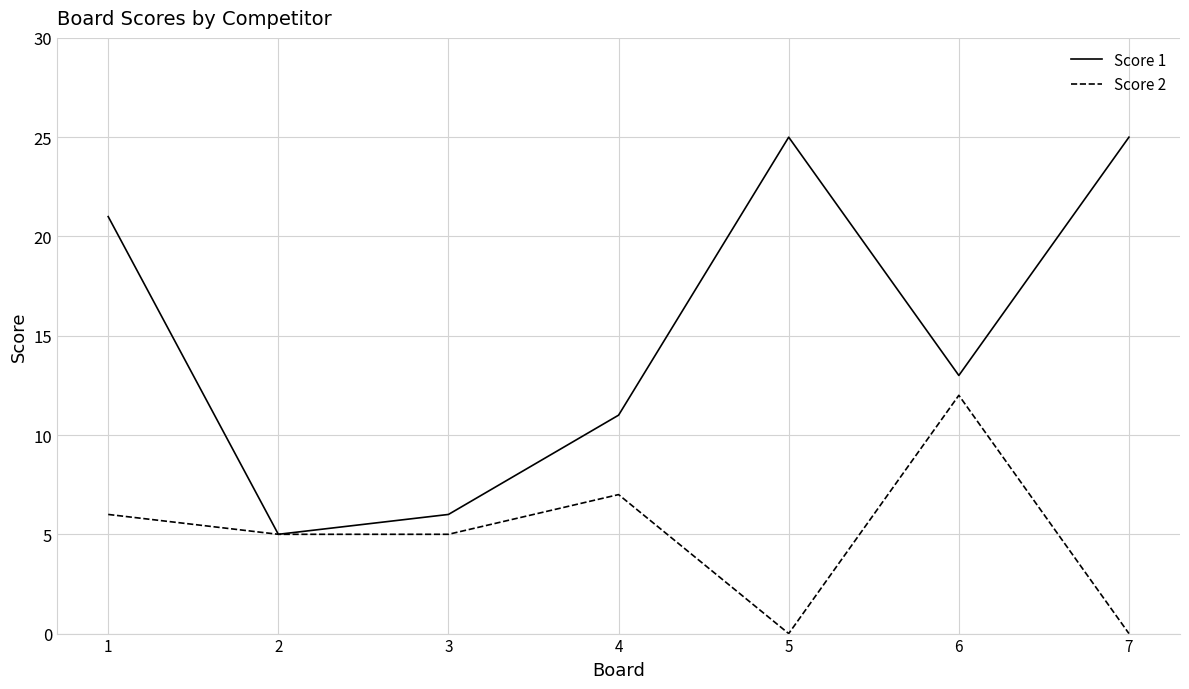

Which series changed the most between 2 and 6?

Score 1